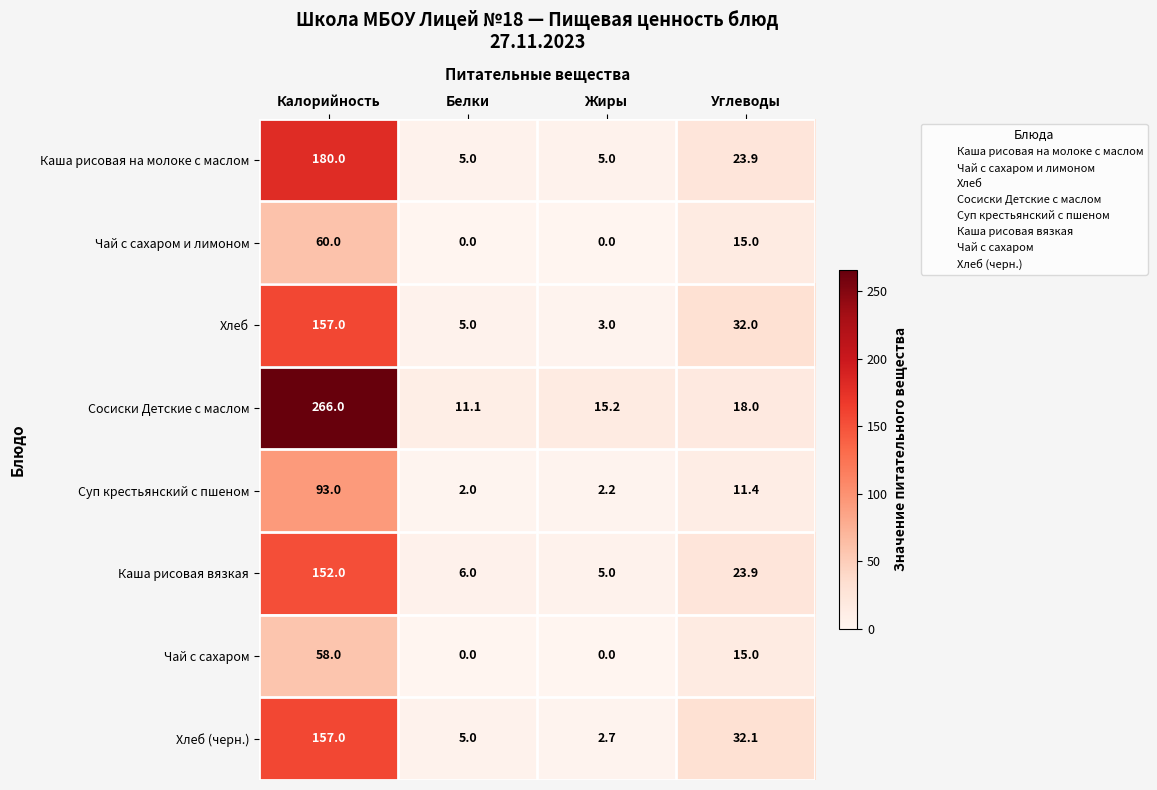

How many series are shown in this chart?

8